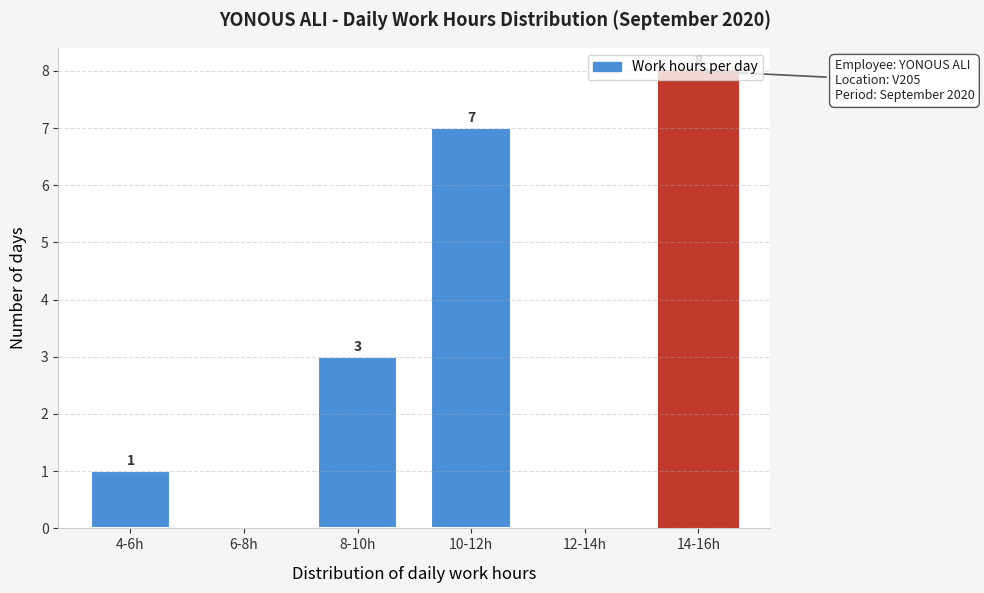

Is it true that the value at 8-10h is 3?

True